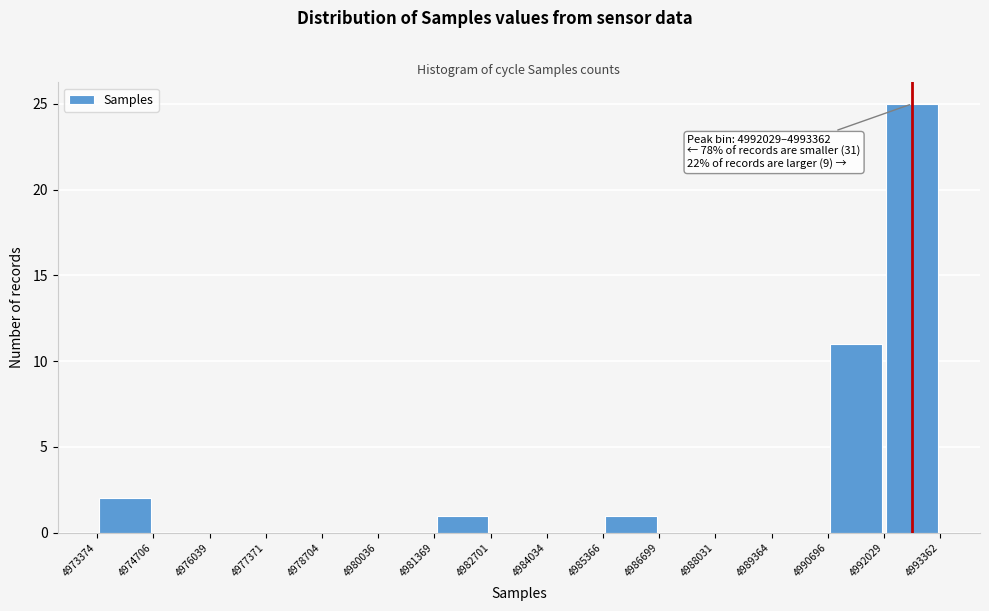

Over which range of the x-axis is the bar tallest?

4992029 to 4993362